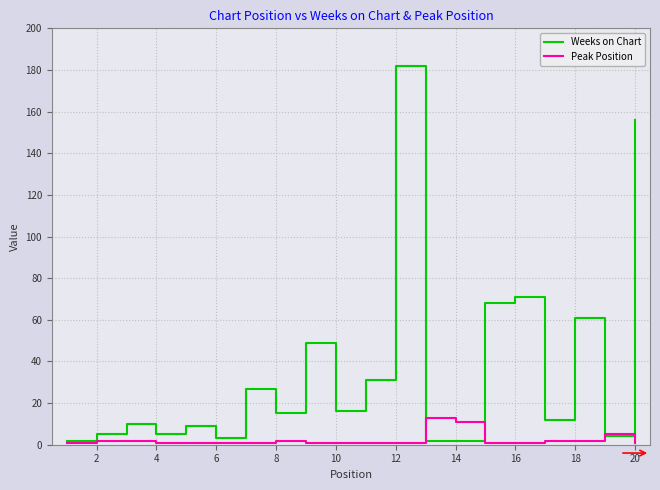

Which series has the widest spread of values?

Weeks on Chart